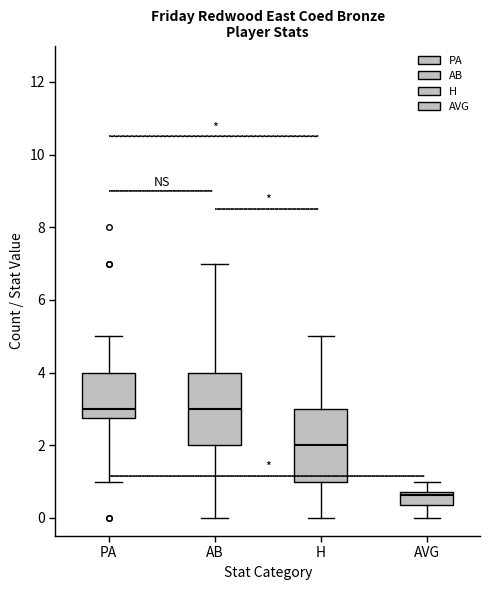

Reading left to right, read every box against the y-axis: the position of its median line, the range the box covers, and the ends of its whiskers. The values are not printed on the chart, so give them approximately, as read against the axis.

PA: median 3.0, box 2.8 to 4.0, whiskers 1.0 to 5.0
AB: median 3.0, box 2.0 to 4.0, whiskers 0.0 to 7.0
H: median 2.0, box 1.0 to 3.0, whiskers 0.0 to 5.0
AVG: median 0.6, box 0.4 to 0.8, whiskers 0.0 to 1.0